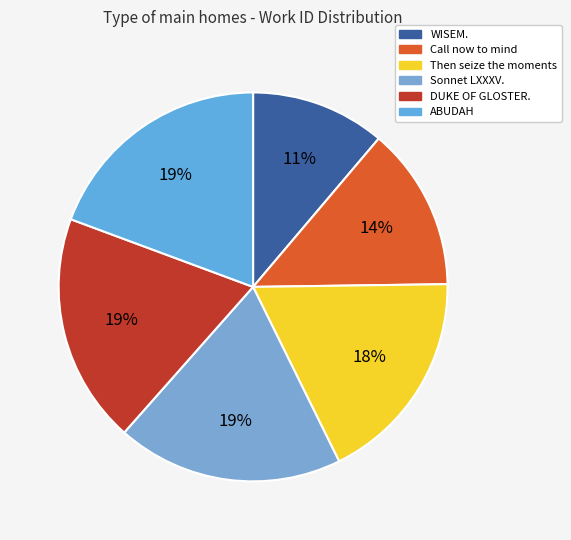

What percentage is NOT represented by DUKE OF GLOSTER.?

80.9%